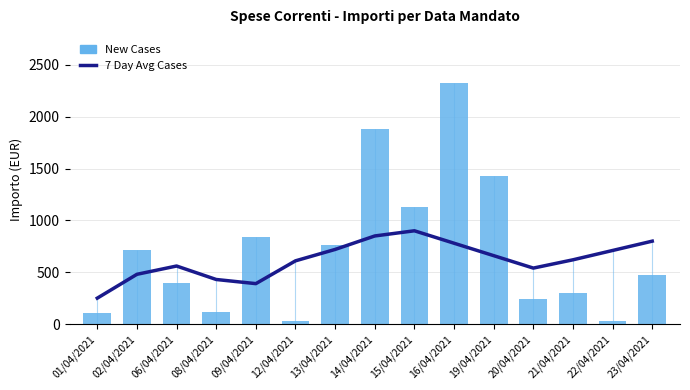

What are all the series names shown in the legend?

7 Day Avg Cases, New Cases